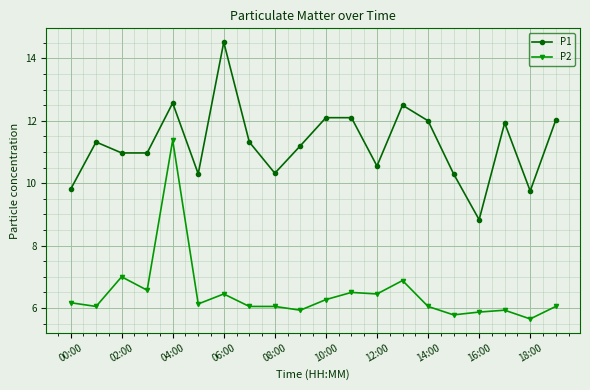

What is the value of the P2 point at the 16th from the left?

5.8